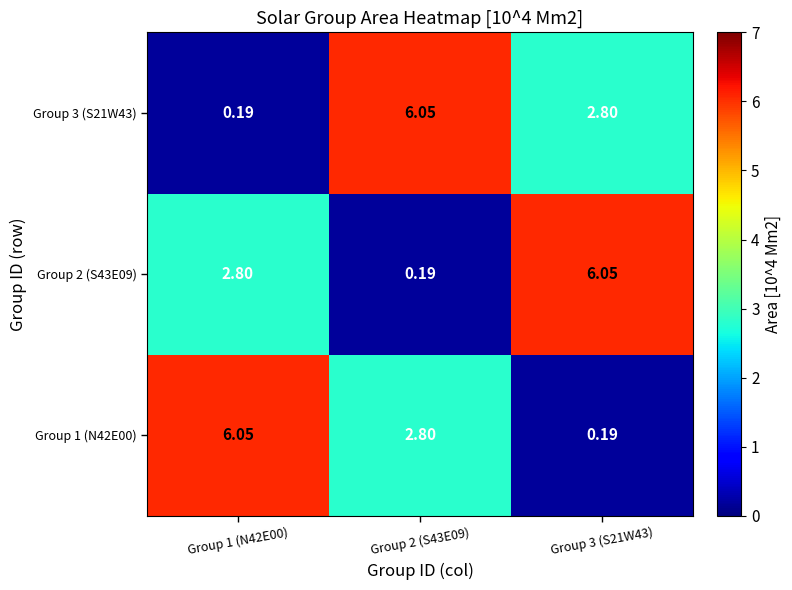

Is the value of Group 1 (N42E00) at Group 3 (S21W43) greater than the value of Group 2 (S43E09) at Group 1 (N42E00)?

No